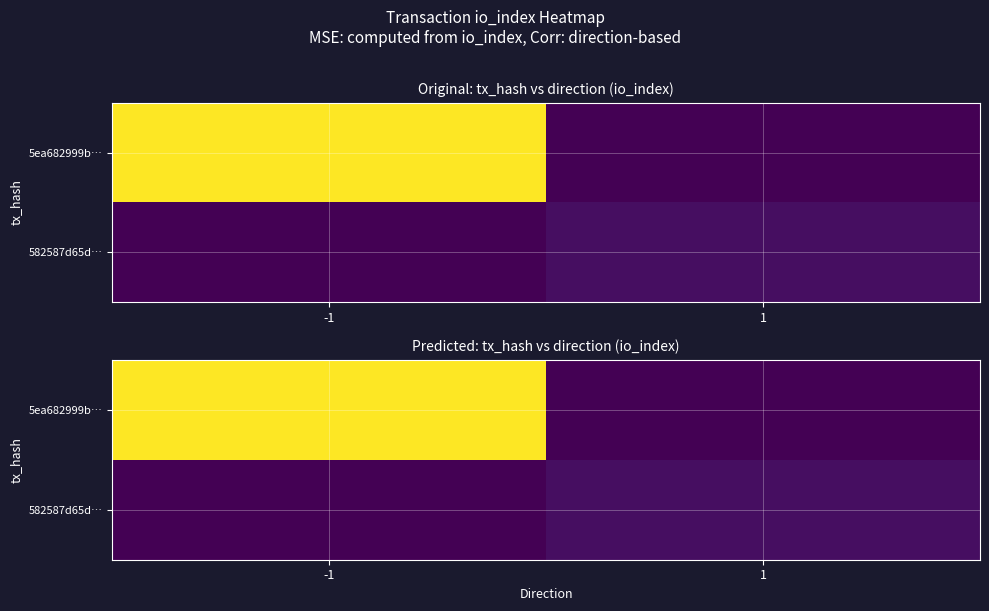

Is the value of 582587d65d… at -1 greater than the value of 5ea682999b… at 1?

No